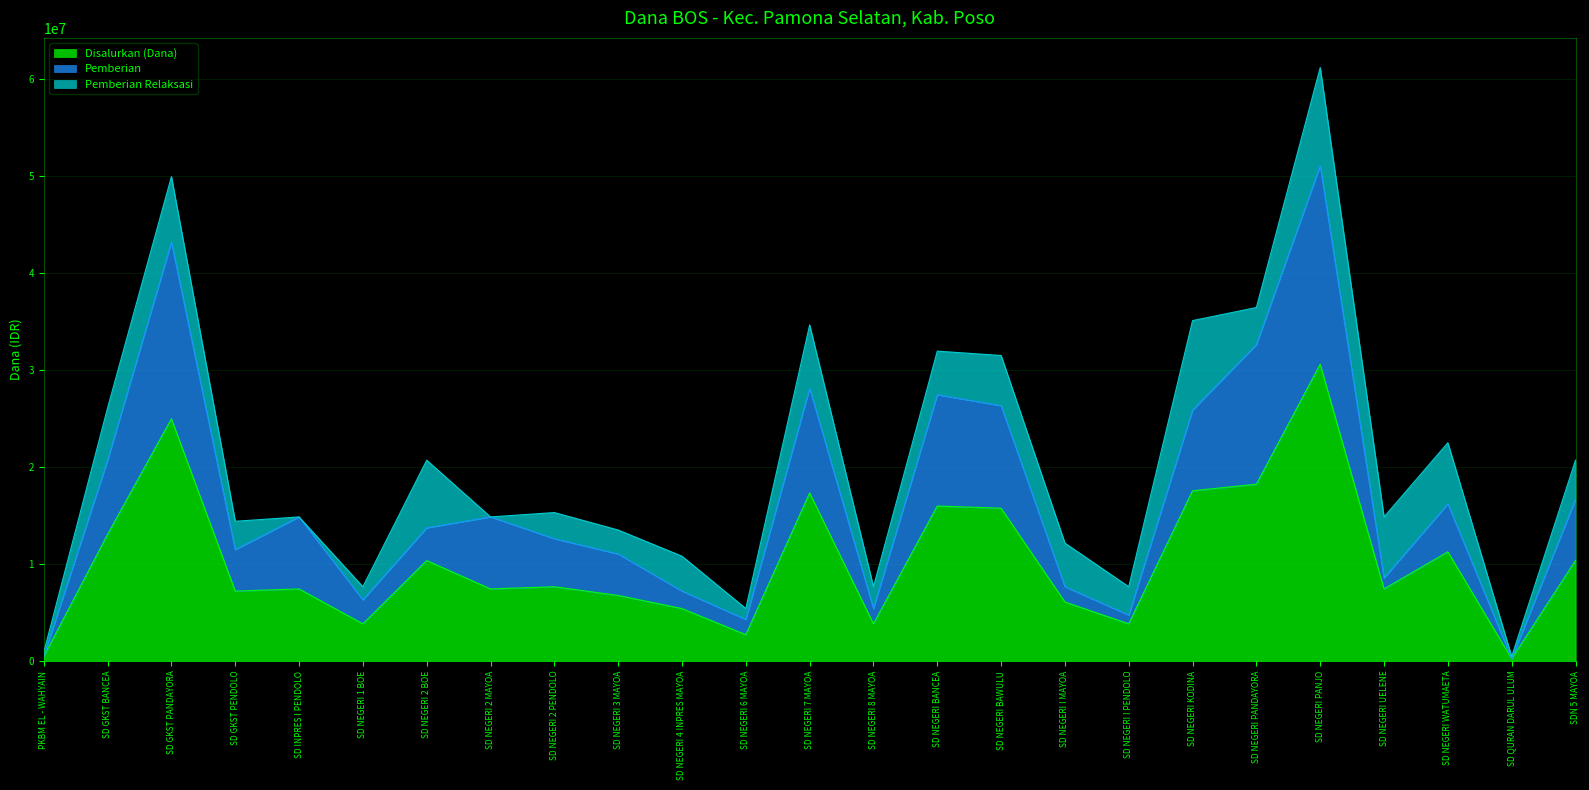

What is the difference between the maximum and minimum values in the Pemberian series?

50850000